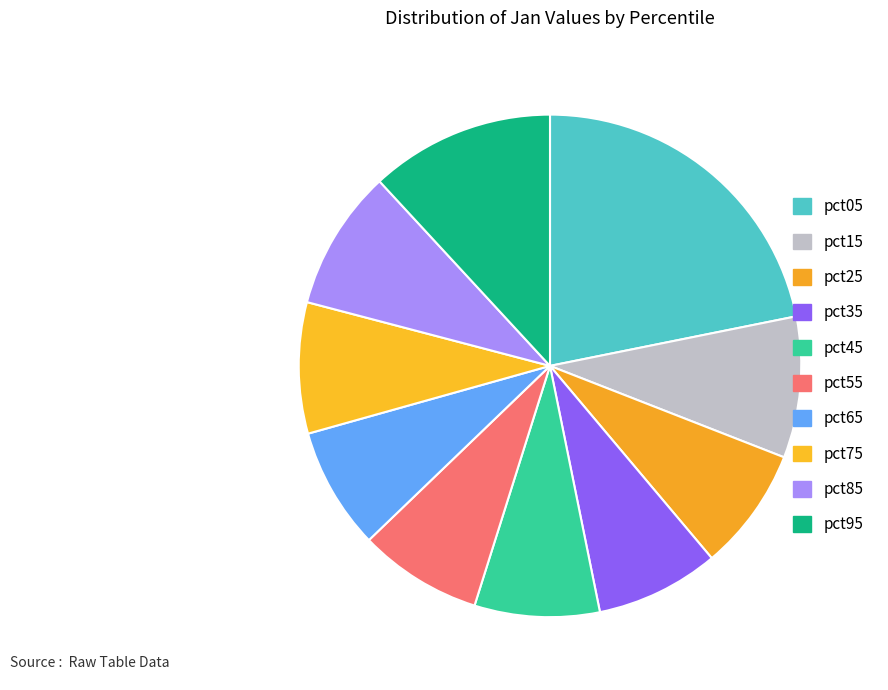

How many segments does this pie chart have?

10